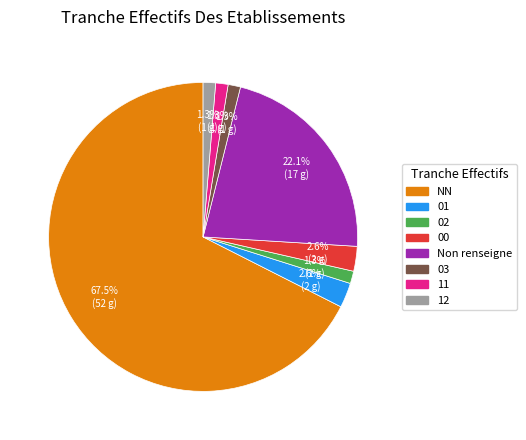

Count the number of slices in the pie.

8